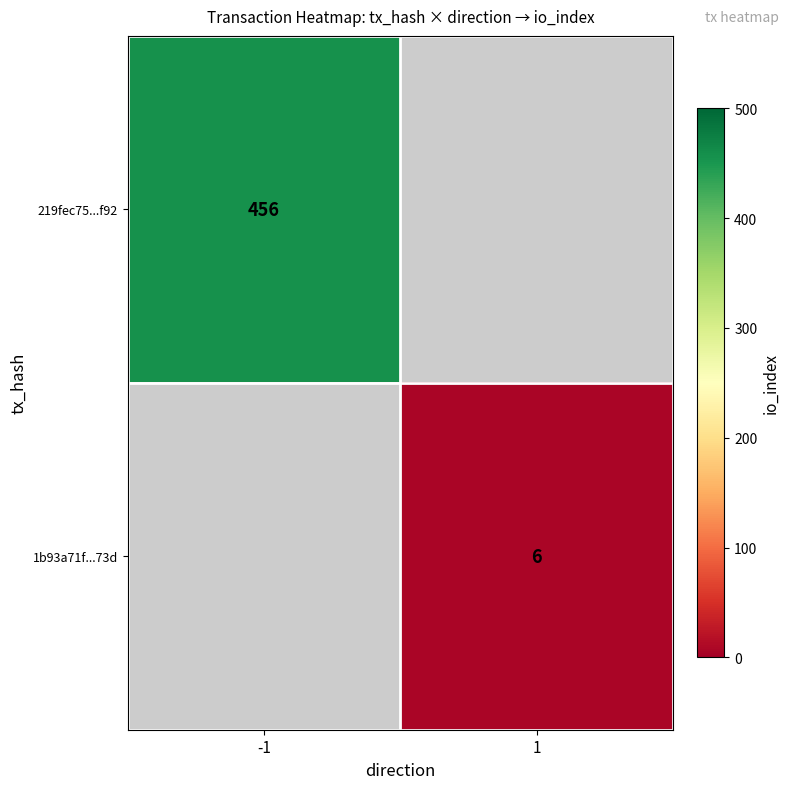

The 219fec75...f92 series shows 313 at -1. True or false?

False